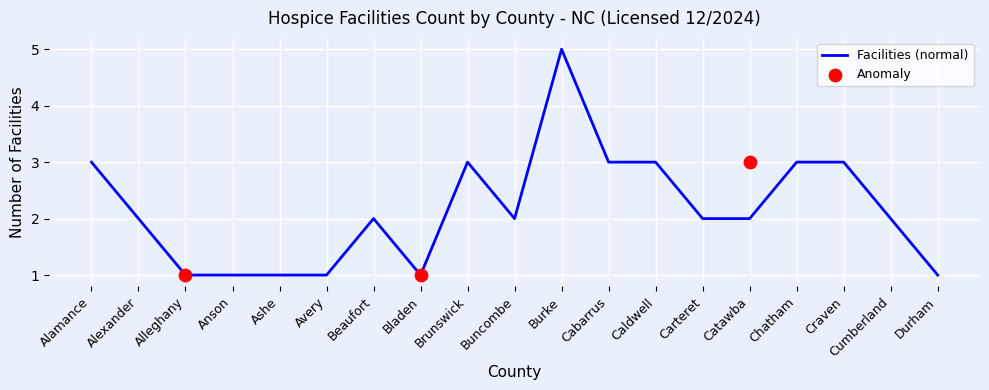

Which has a higher value, Buncombe or Cabarrus?

Cabarrus